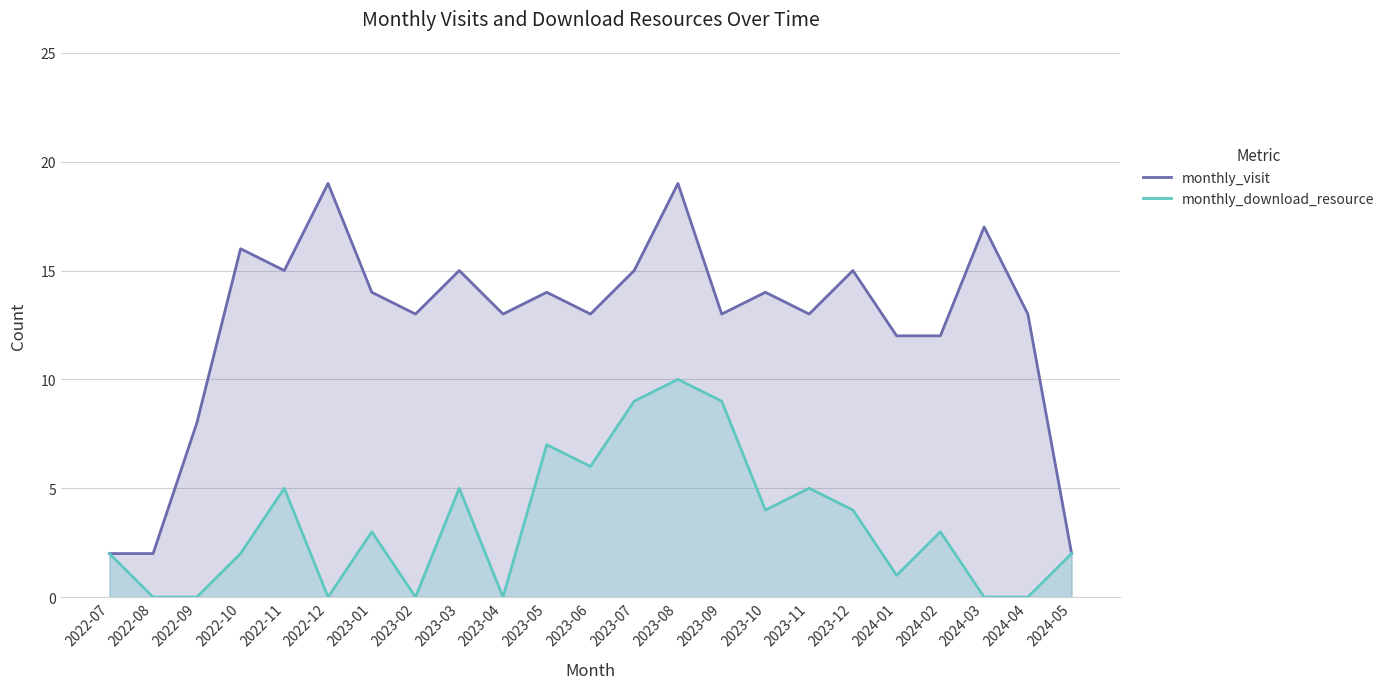

True or false: monthly_download_resource and monthly_visit cross at least once.

False